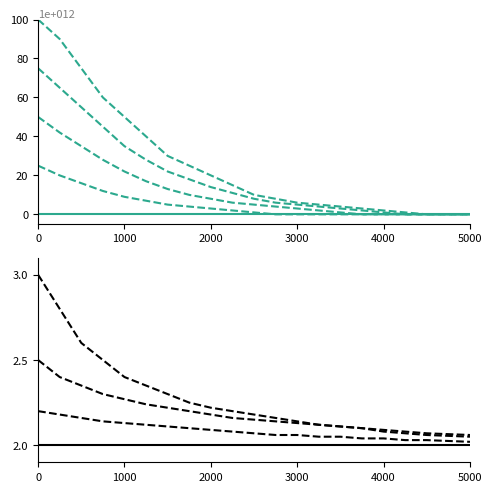

Which has a higher value, 3000 or 5000?

3000